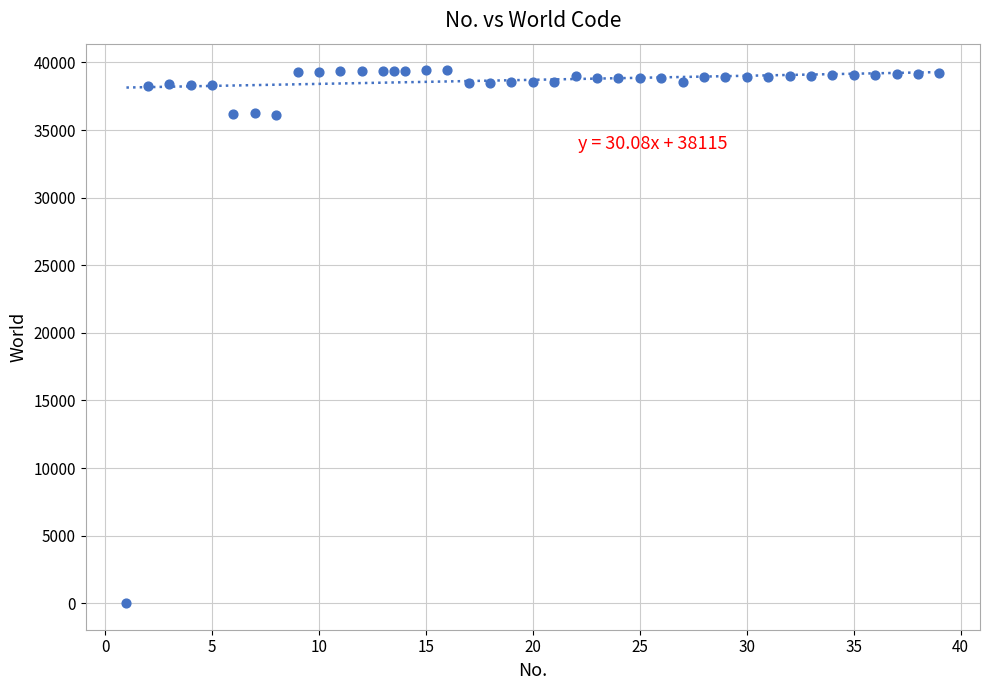

What is the range of Y values (max minus min)?

39410